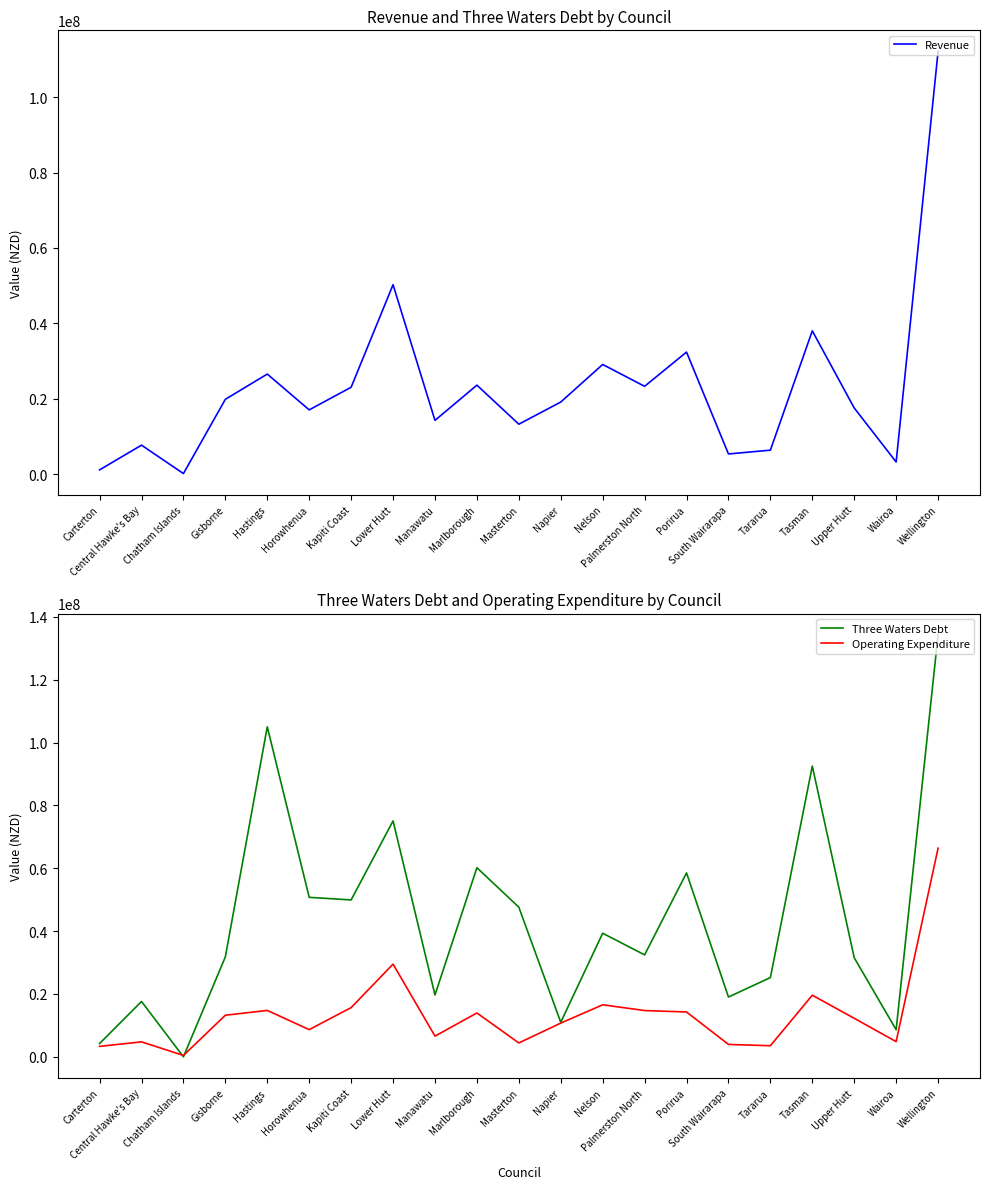

What is the value of the Three Waters Debt point at the 9th from the left?

19676750.0